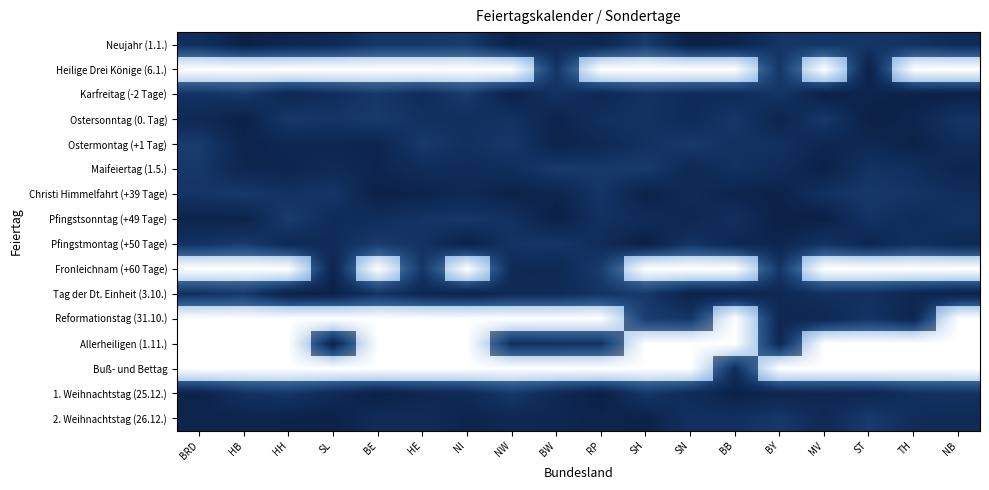

Between ST and NW, which is larger?

NW